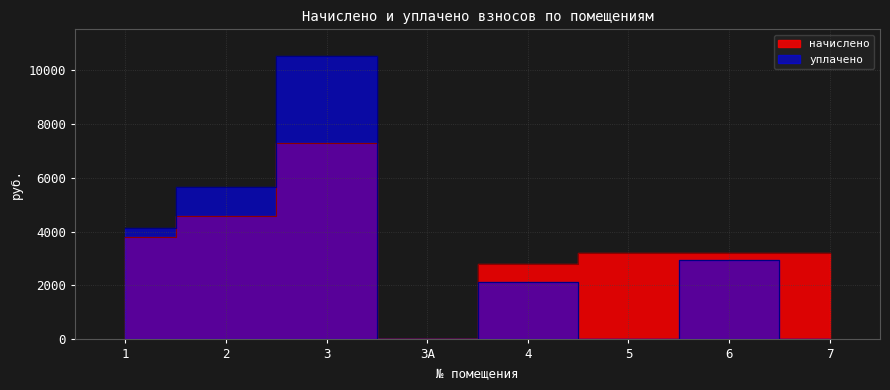

Reading left to right, what are all the values shown in this chart?

начислено: 3802.5	4563.0	7297.3	0.0	2806.7	3217.5	3217.5	3217.5
уплачено: 4126.3	5646.6	10514.4	0.0	2133.5	0.0	2954.2	0.0